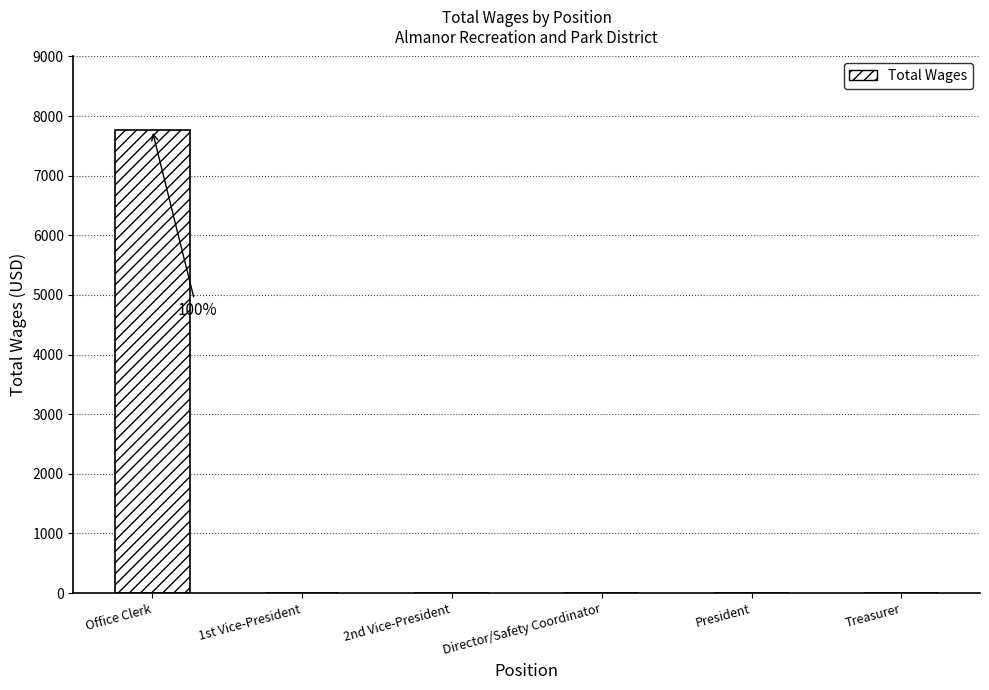

The value at President is -2568. True or false?

False